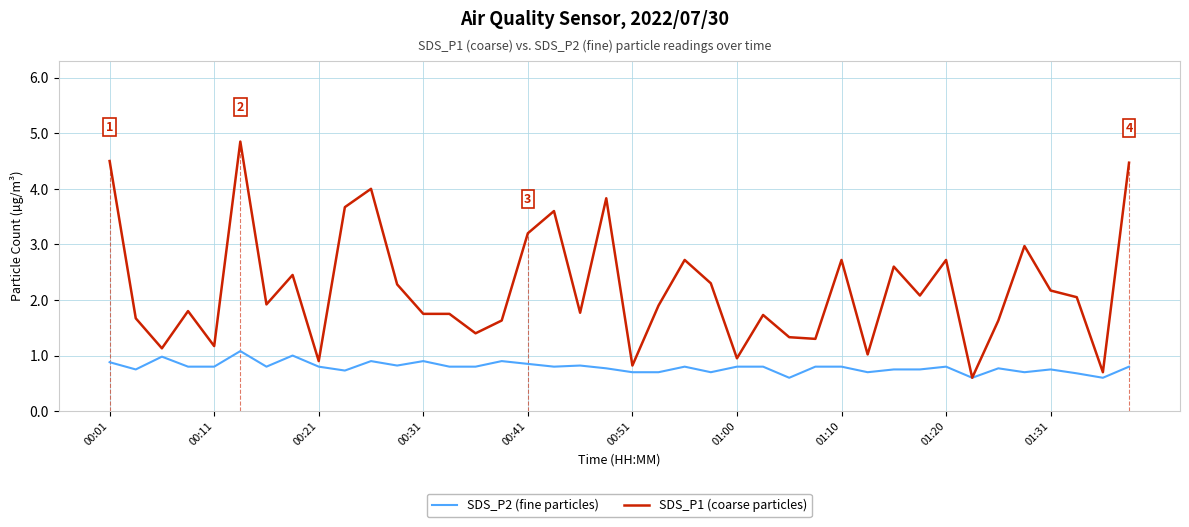

Which series has the largest range (max minus min)?

SDS_P1 (coarse particles)